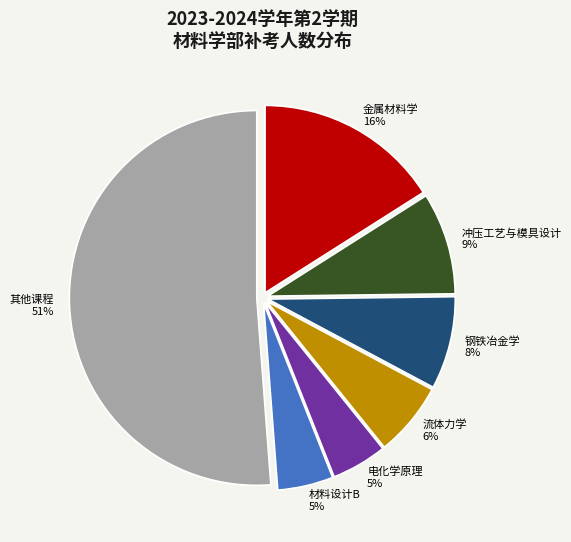

Which category has the biggest portion of the pie?

其他课程